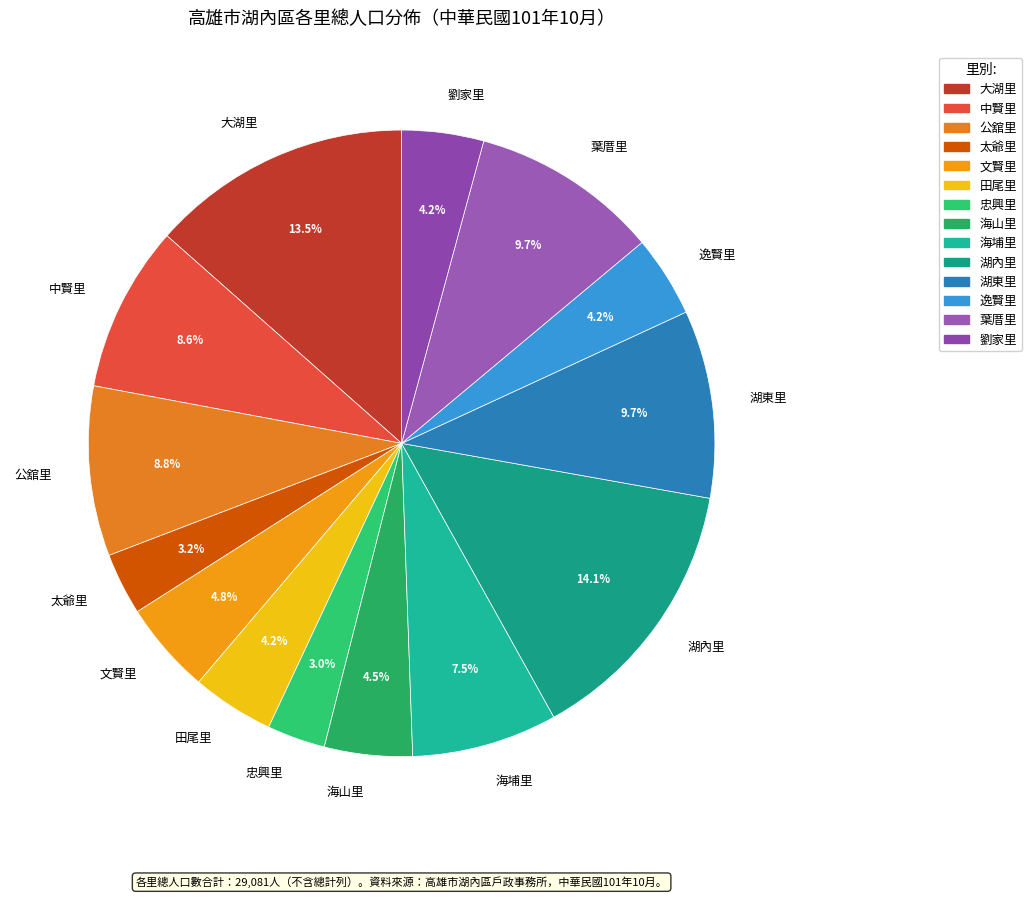

What percentage is NOT represented by 公舘里?

91.2%